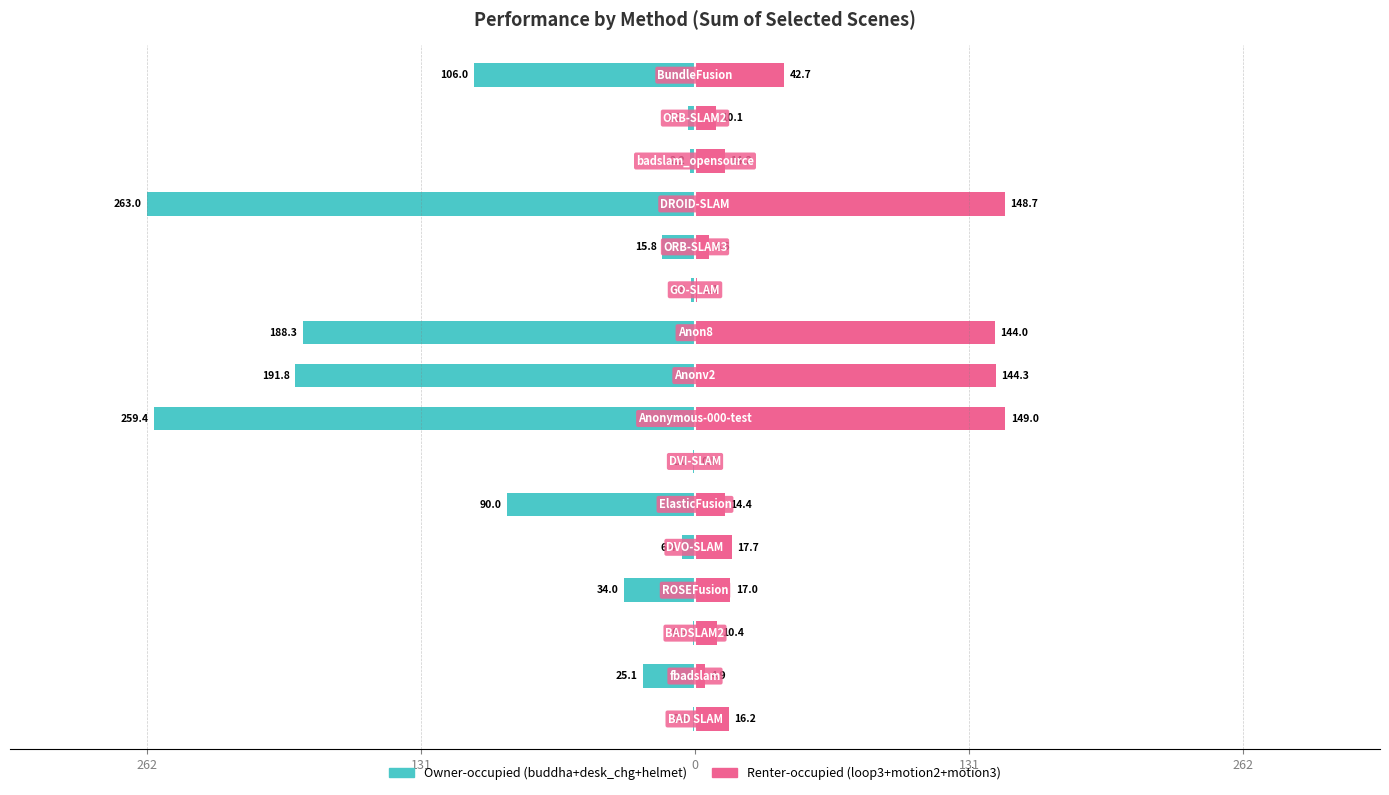

The value of Renter-occupied at 15 is 22.1. True or false?

False